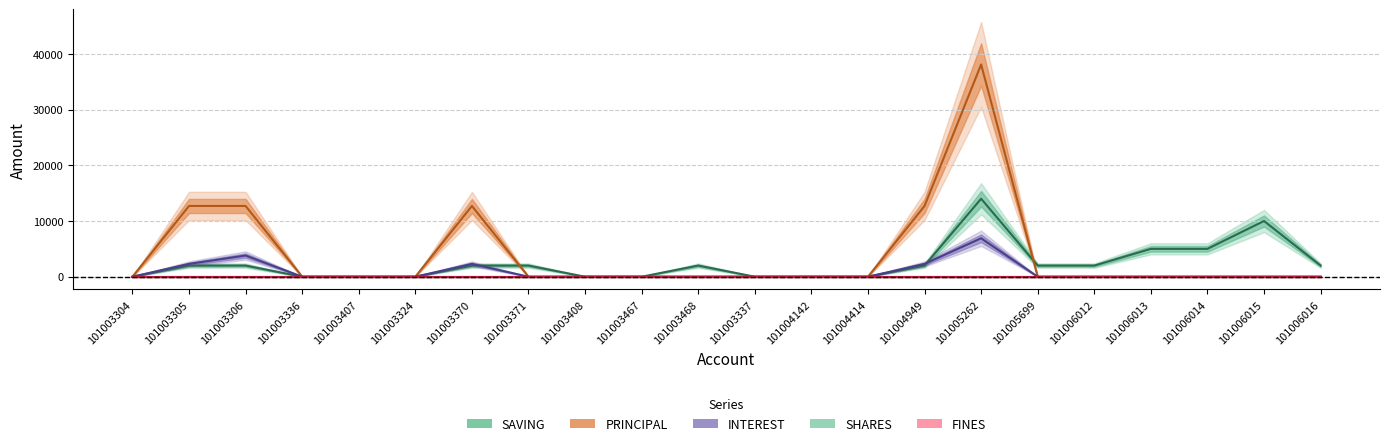

The SAVING series shows 465 at 101006012. True or false?

False